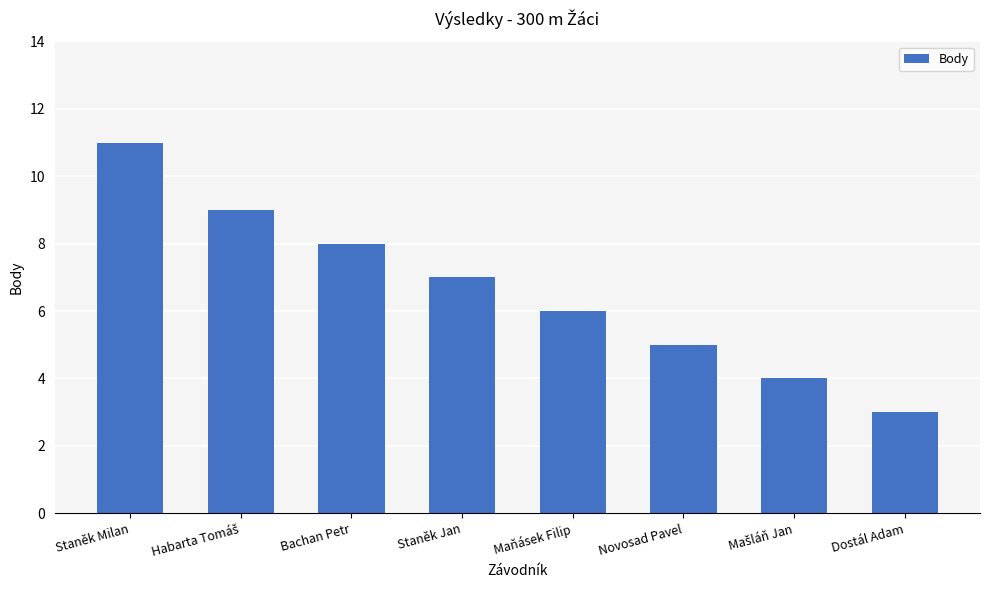

How many values are between 5 and 9?

5